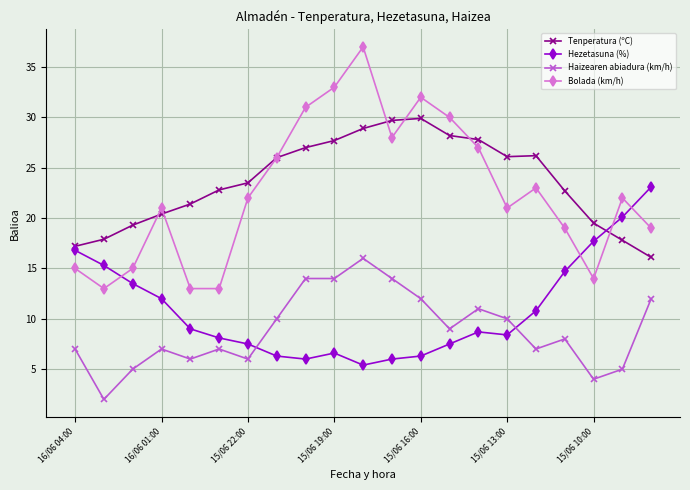

After their last crossing, which series has the higher values: Haizearen abiadura (km/h) or Hezetasuna (%)?

Hezetasuna (%)